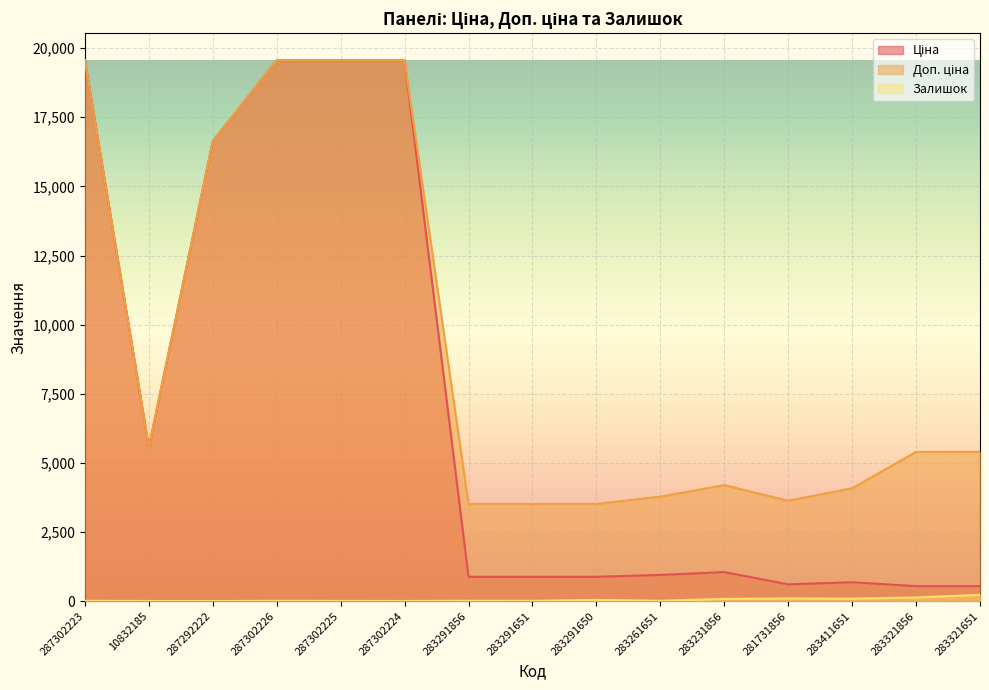

What is the minimum value shown in the chart?

1.0